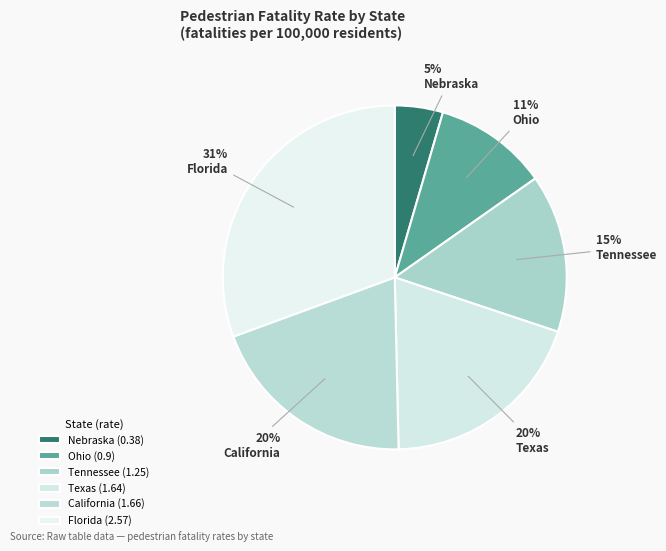

Is the sum of Tennessee and Texas greater than half?

No